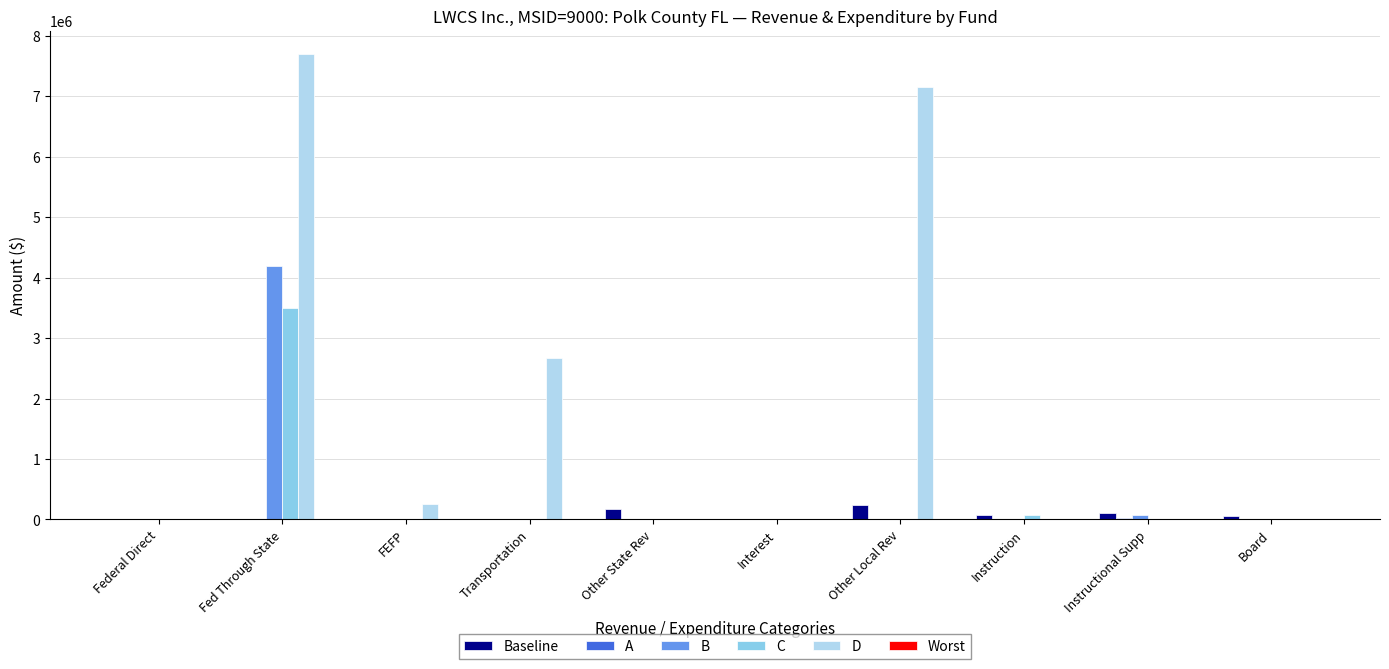

What is the greatest value displayed?

7697314.1